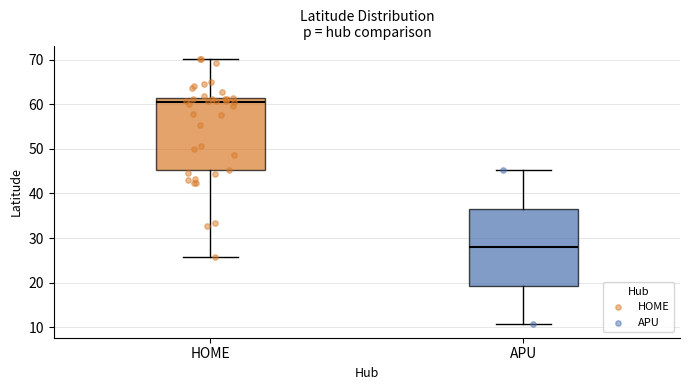

Which box's median line is the lowest?

APU